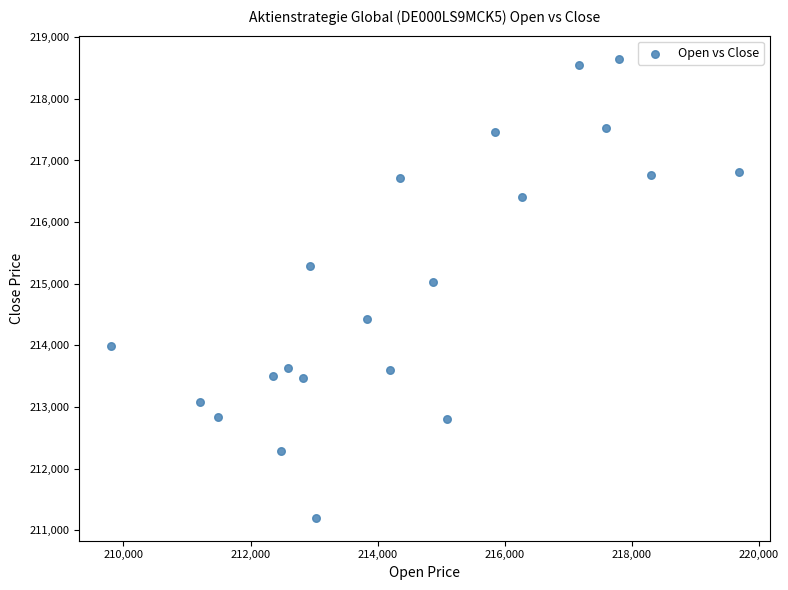

What is the range of X values (max minus min)?

9881